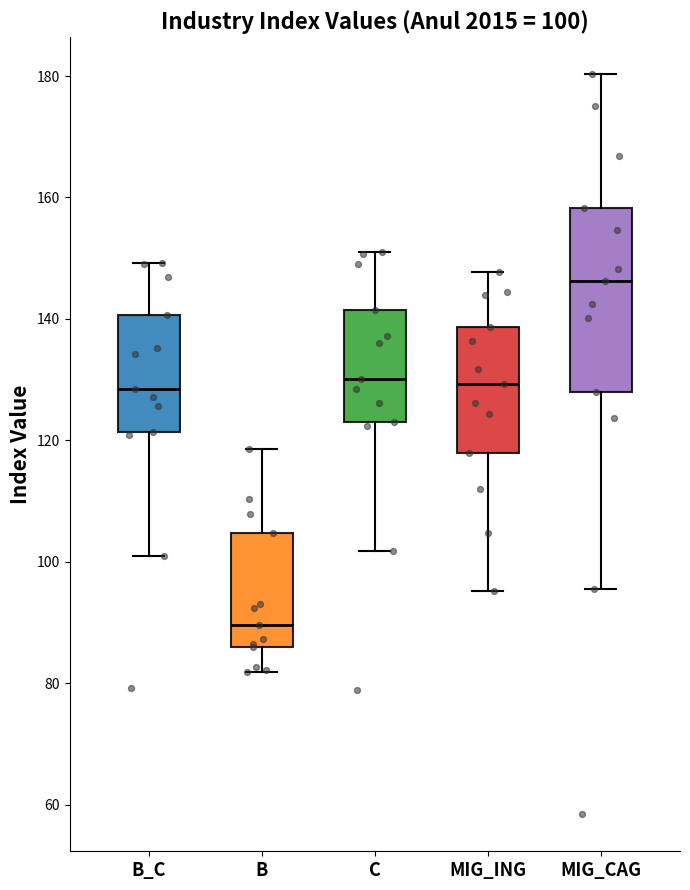

Comparing the boxes themselves (not the whiskers), which one is the tallest?

MIG_CAG